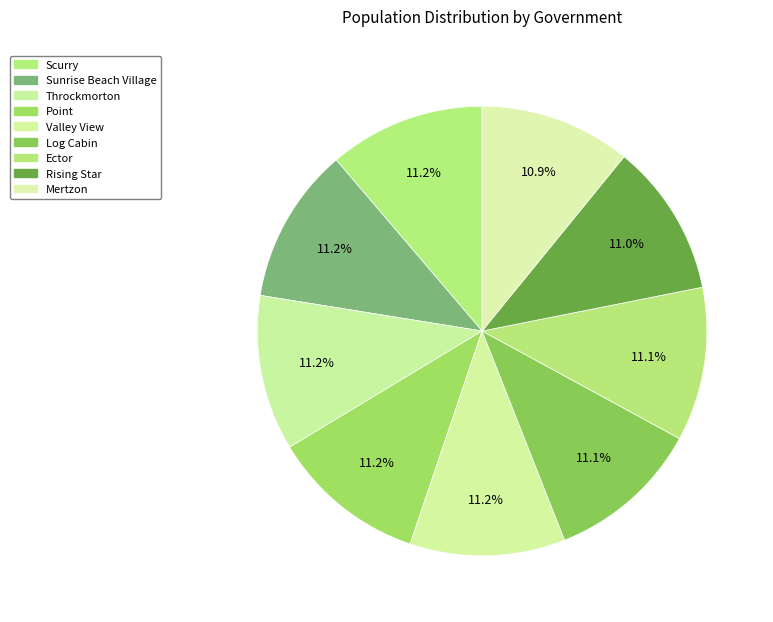

Do Ector and Throckmorton together represent more than half of the pie?

No